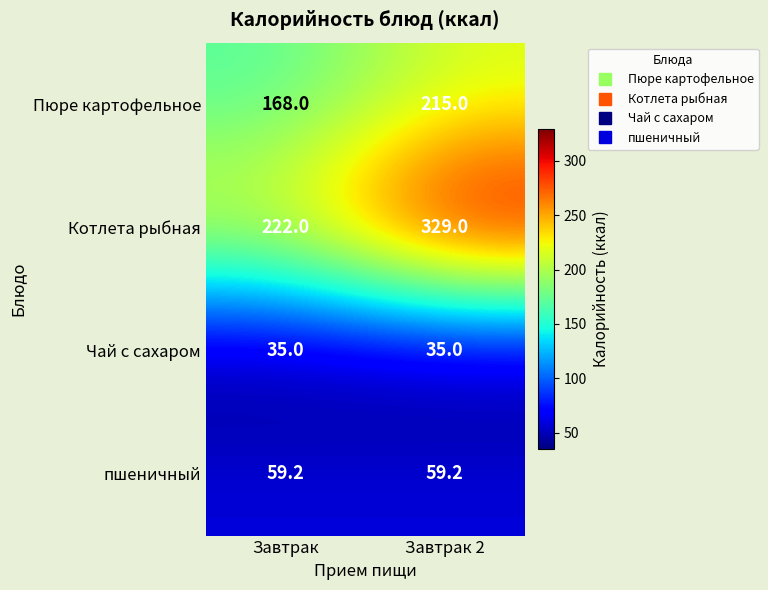

What is the total value across all series at Завтрак 2?

638.2